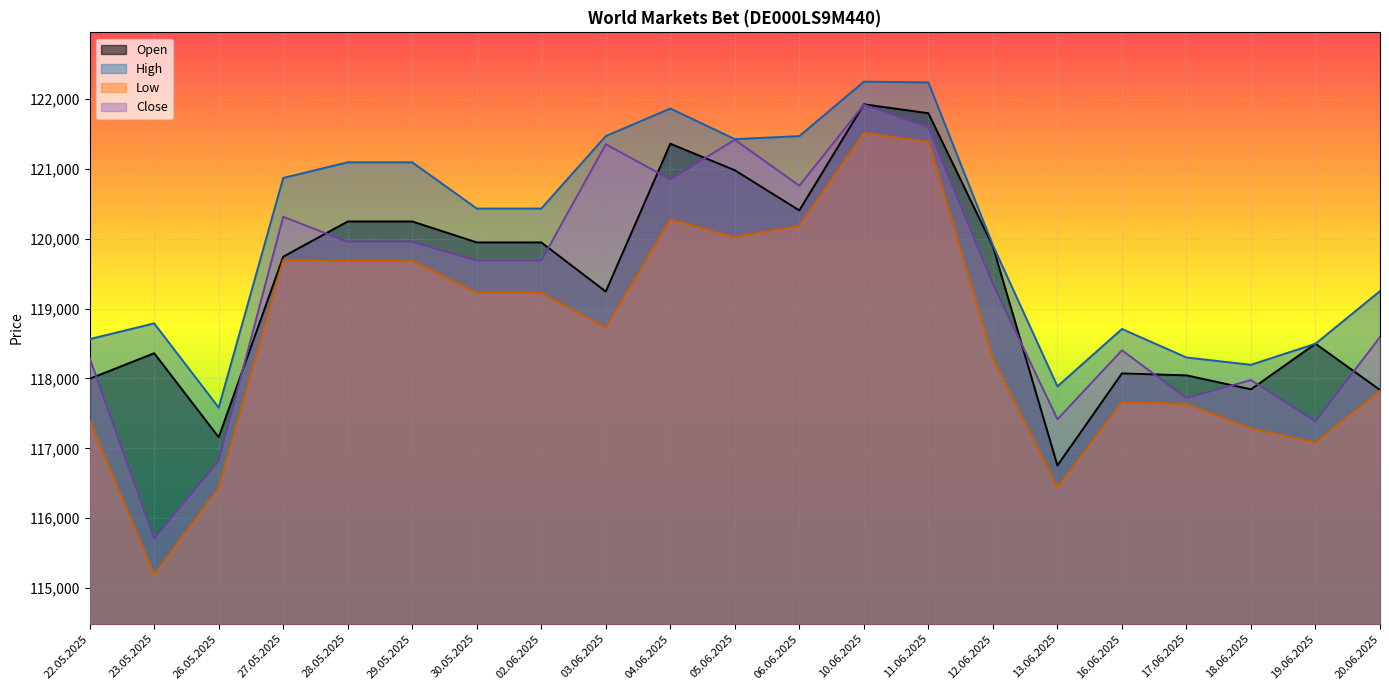

Where is High nearest to the value 119917?

12.06.2025